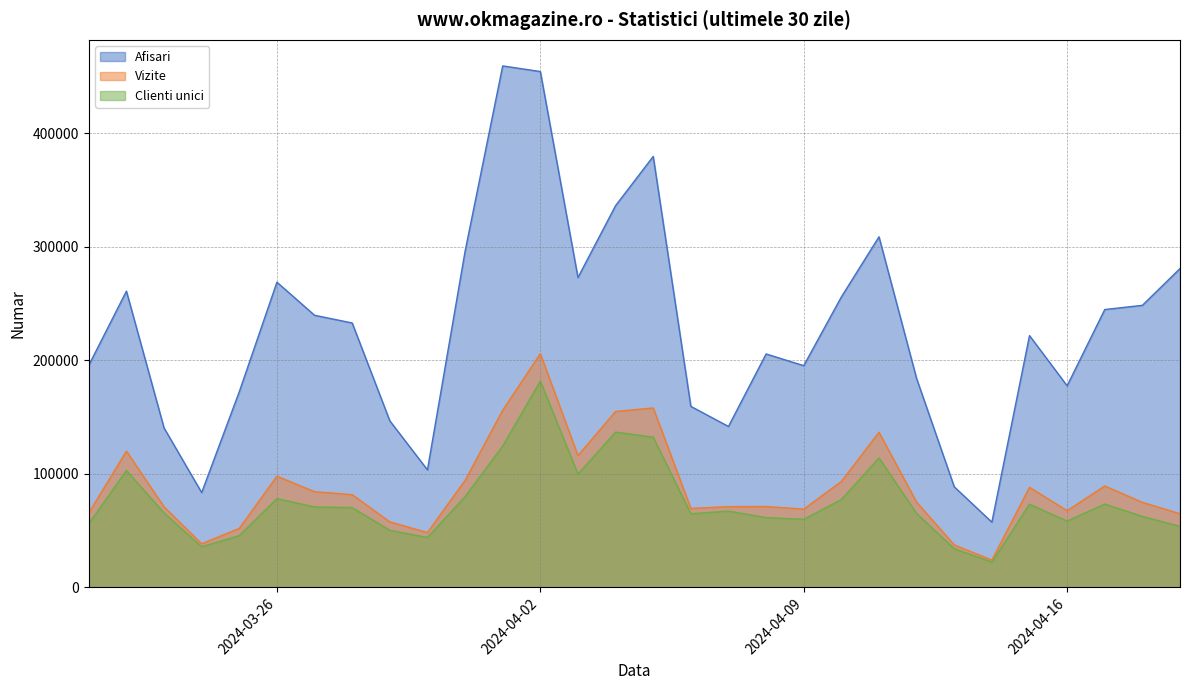

How many lines are shown in the chart?

3